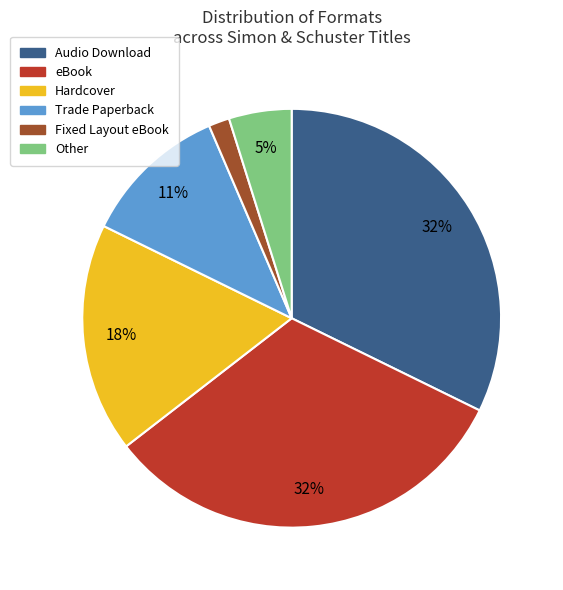

What percentage is the eBook slice, to the nearest percent?

32%